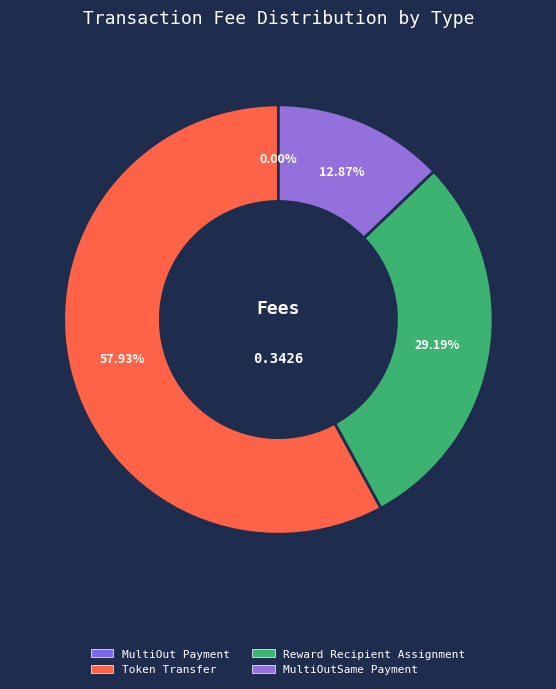

Between Token Transfer and MultiOutSame Payment, which is larger?

Token Transfer